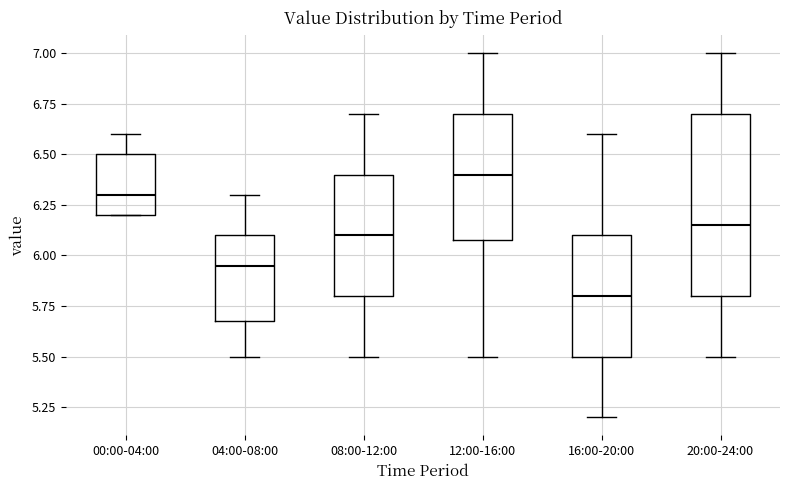

Reading left to right, read every box against the y-axis: the position of its median line, the range the box covers, and the ends of its whiskers. The values are not printed on the chart, so give them approximately, as read against the axis.

00:00-04:00: median 6.30, box 6.20 to 6.50, whiskers 6.20 to 6.60
04:00-08:00: median 5.95, box 5.70 to 6.10, whiskers 5.50 to 6.30
08:00-12:00: median 6.10, box 5.80 to 6.40, whiskers 5.50 to 6.70
12:00-16:00: median 6.40, box 6.10 to 6.70, whiskers 5.50 to 7.00
16:00-20:00: median 5.80, box 5.50 to 6.10, whiskers 5.20 to 6.60
20:00-24:00: median 6.15, box 5.80 to 6.70, whiskers 5.50 to 7.00